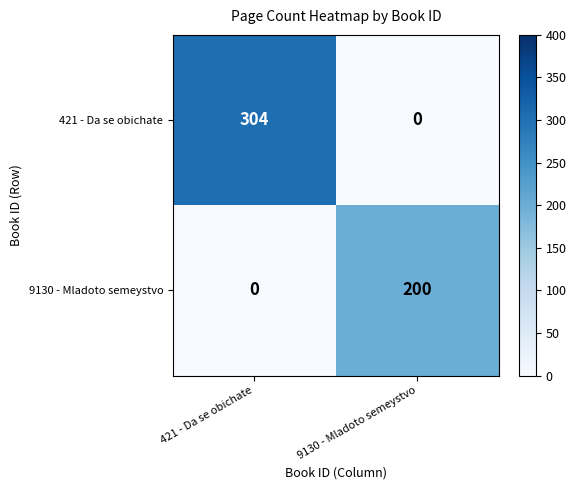

List the labels in order of 9130 - Mladoto semeystvo value, largest first.

9130 - Mladoto semeystvo, 421 - Da se obichate